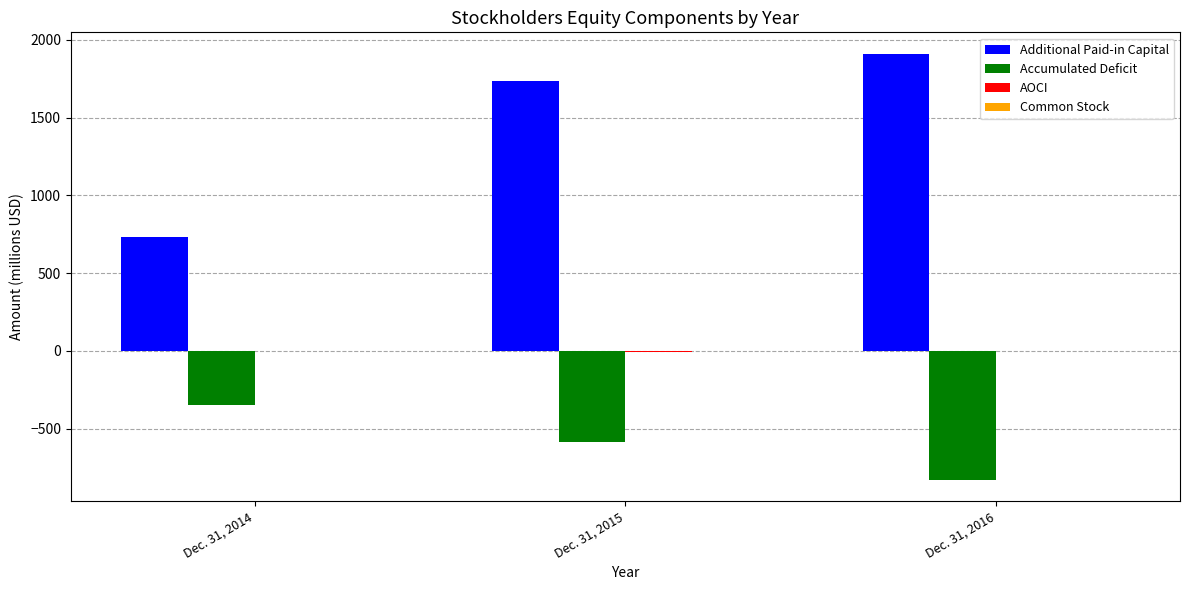

What is the total value across all series at Dec. 31, 2014?

388.5